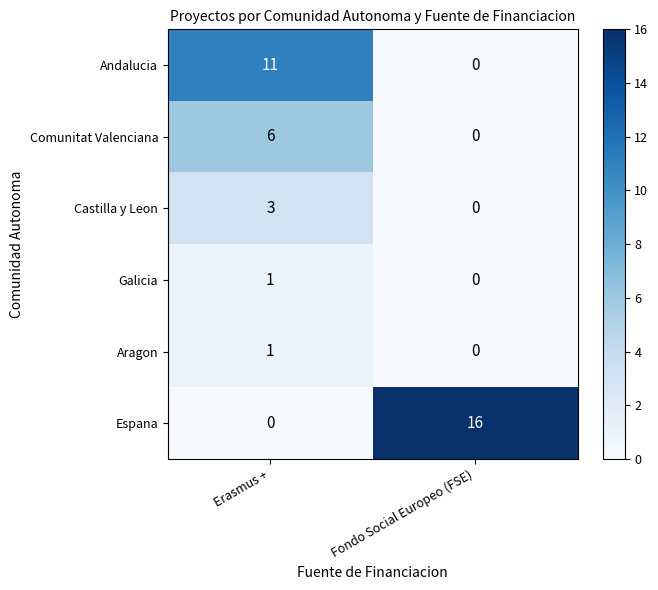

At which label does Espana reach its minimum?

Erasmus +